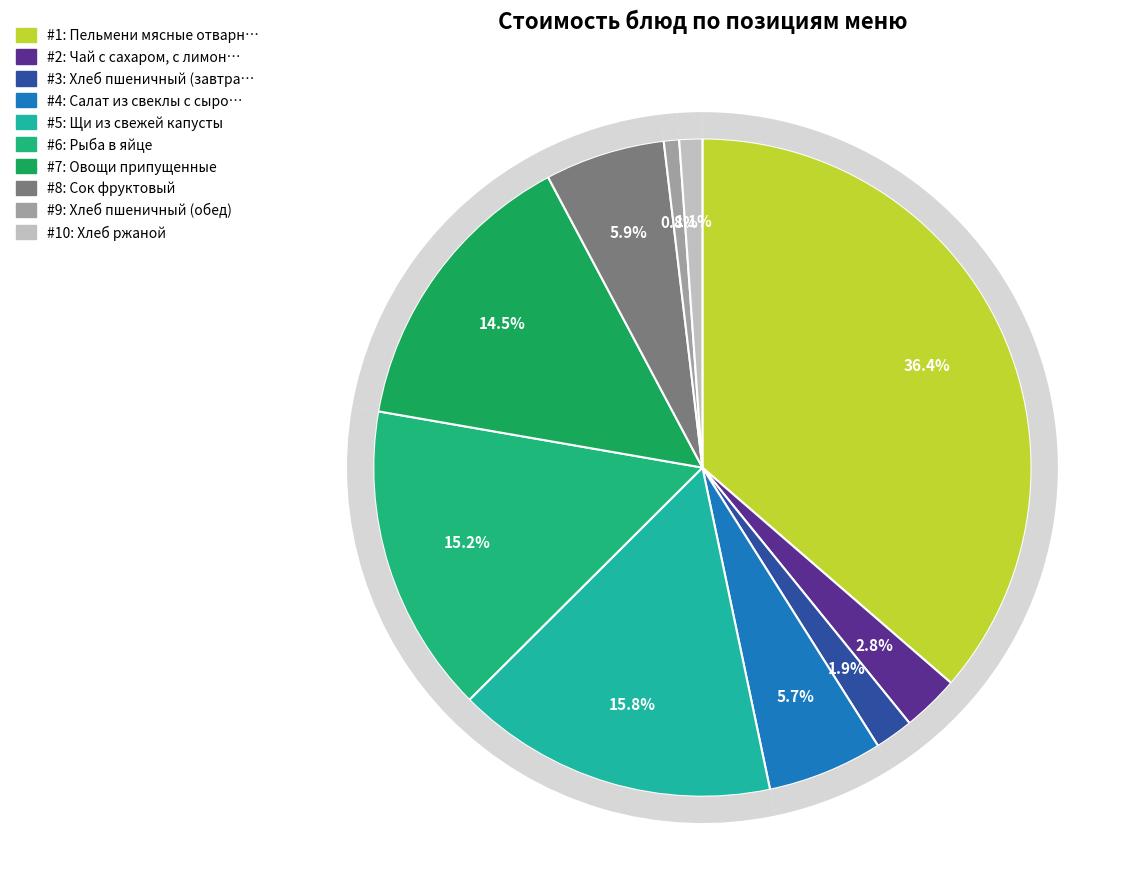

To the nearest percent, what is the difference between the largest and smallest slice percentages?

36%